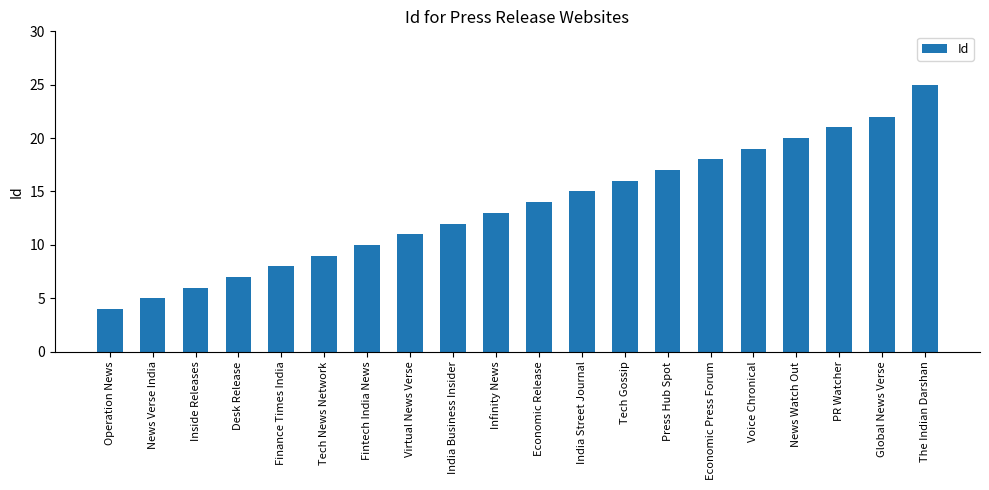

At which category does the chart reach its minimum across all series?

Operation News